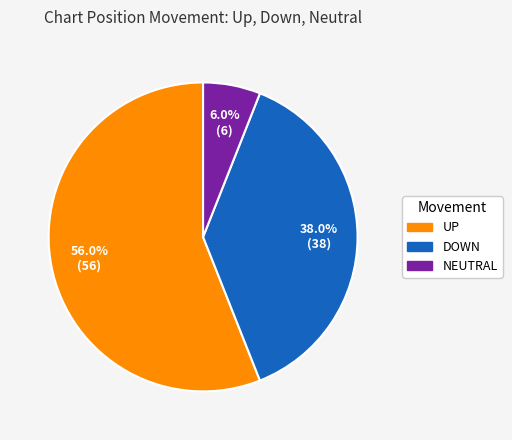

Is there any slice that represents more than half of the pie?

Yes